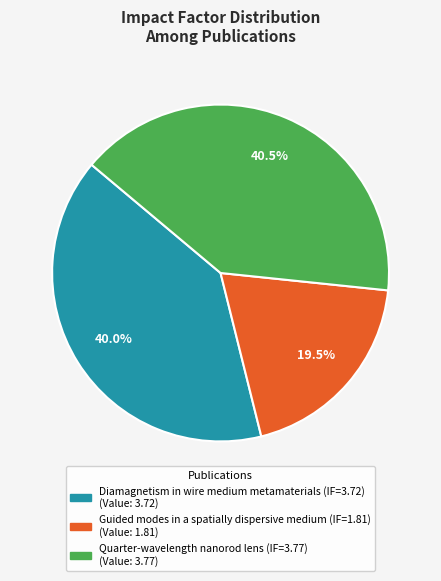

To the nearest percent, what is the average slice percentage?

33%